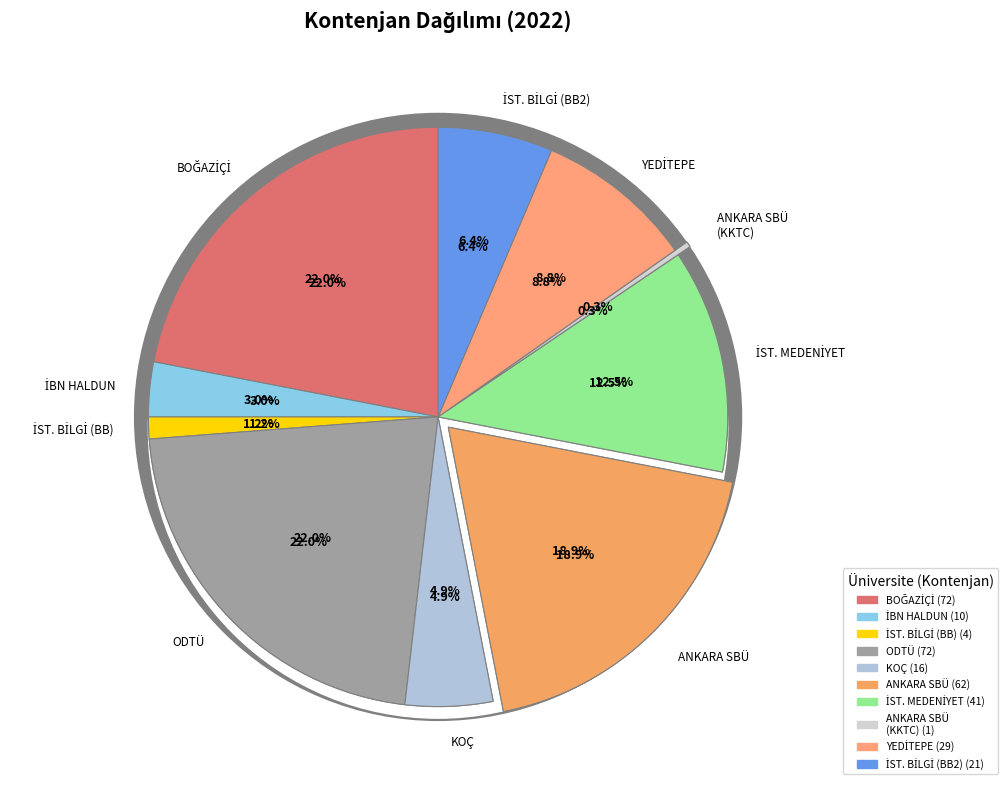

Is there a majority slice in this chart?

No